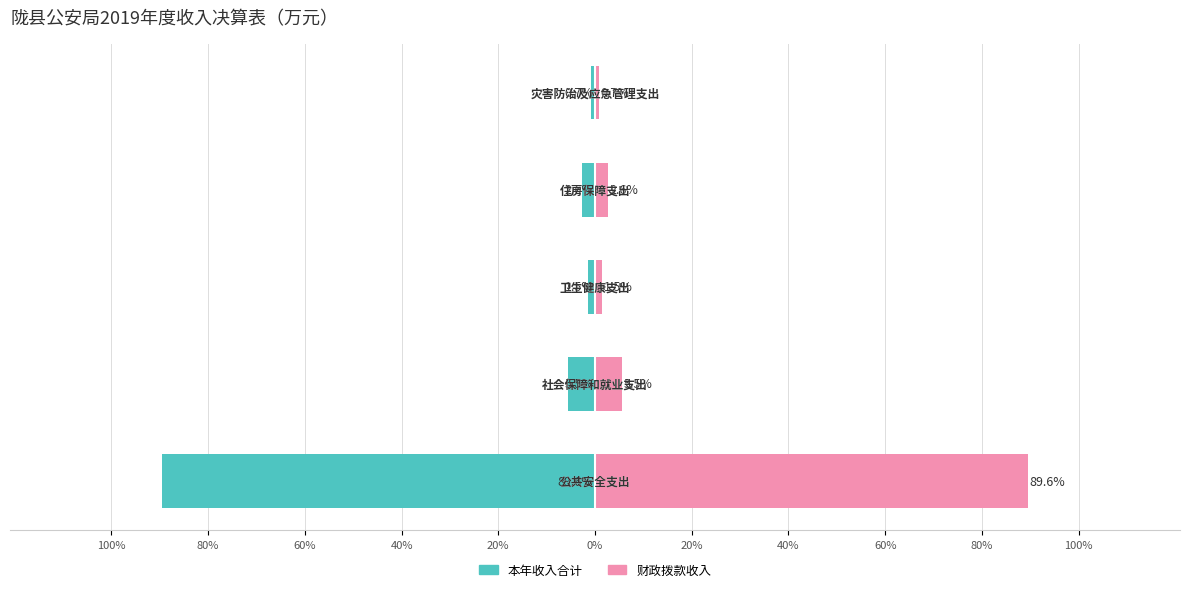

The value of 本年收入合计 at 40% is -3.8. True or false?

False